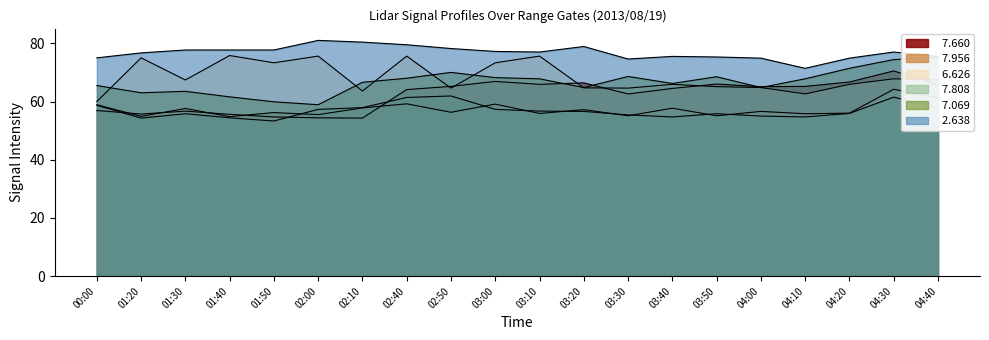

Is it true that   7.808 equals 26.1 at 02:40?

False